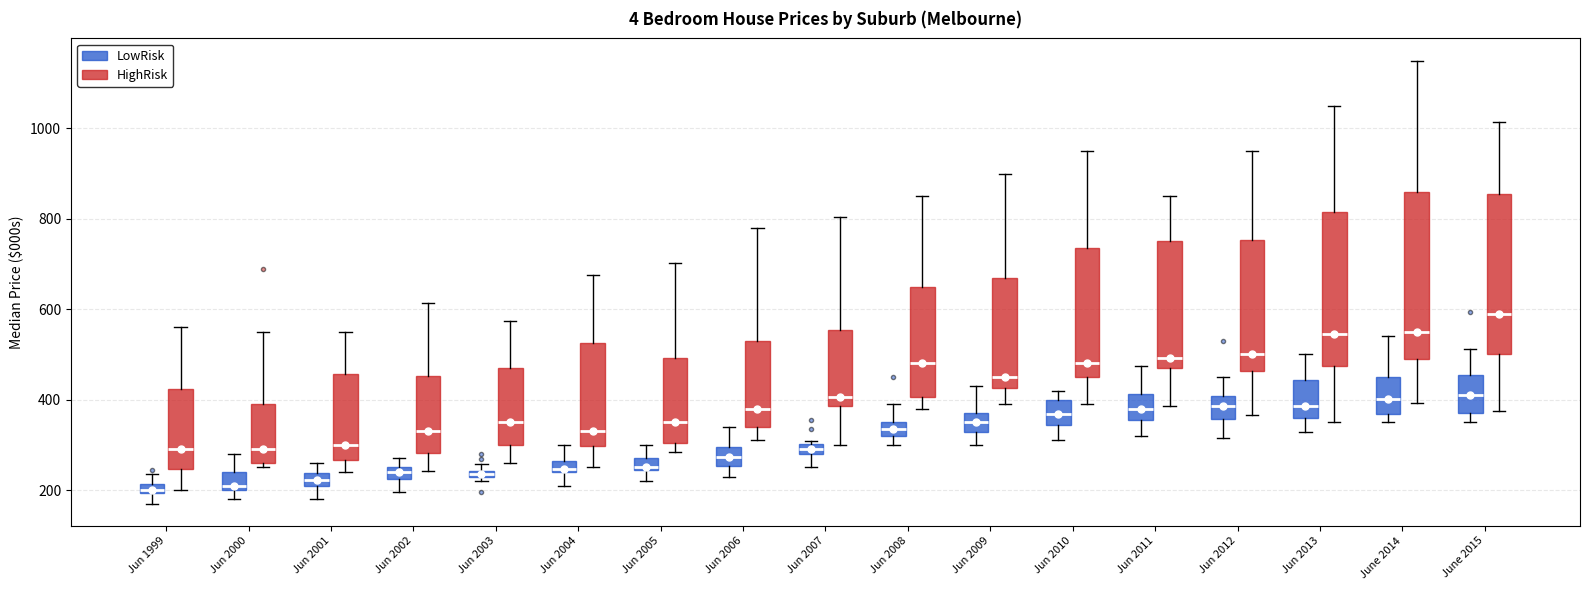

Which box has the highest median line?

June 2015 (HighRisk)